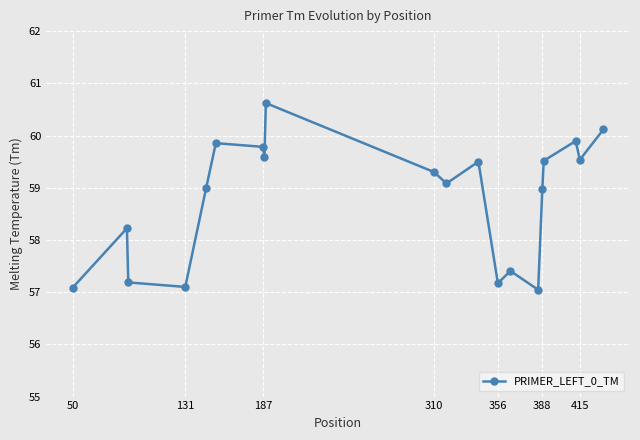

What is the value of the 15th point from the left?

57.0